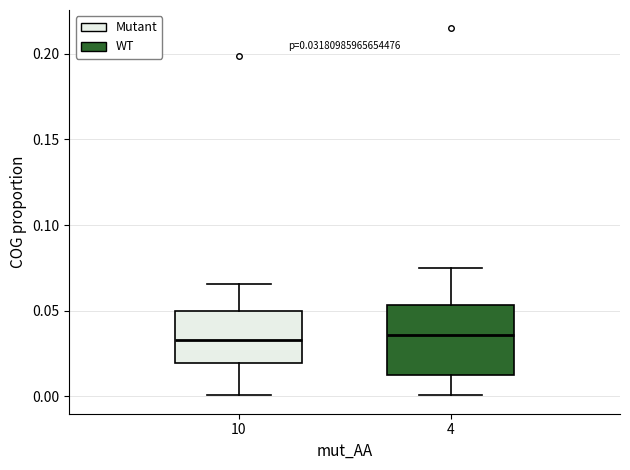

Comparing the boxes themselves (not the whiskers), which one is the tallest?

4